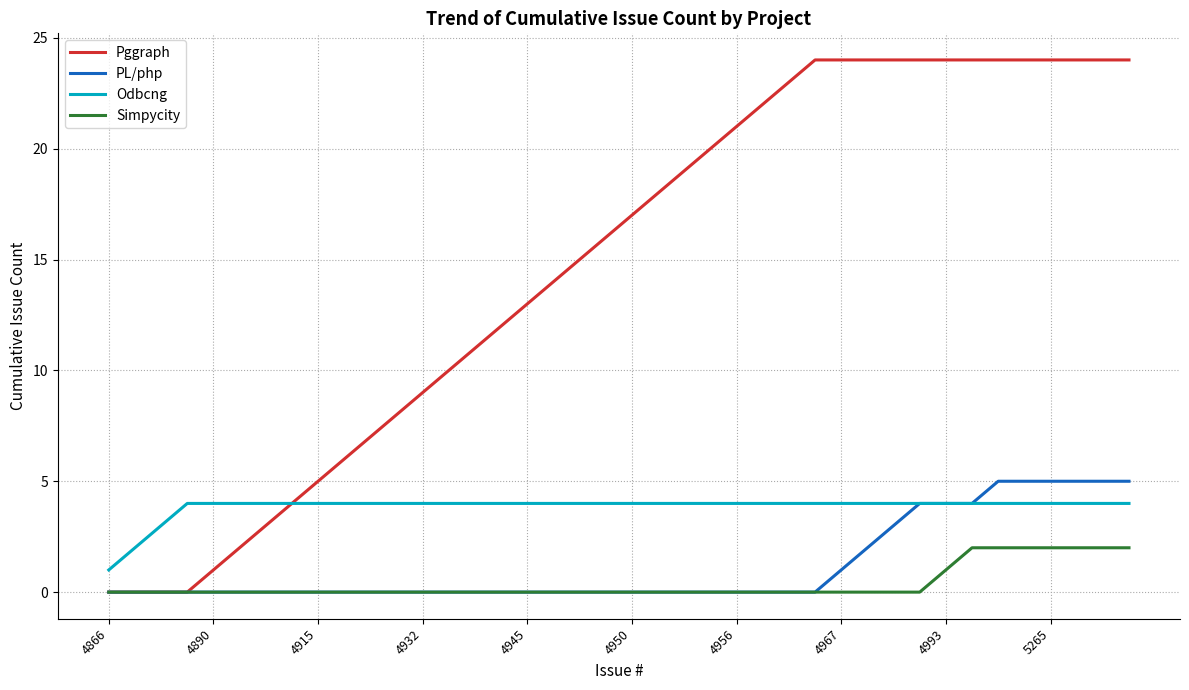

Which series has the largest range (max minus min)?

Pggraph